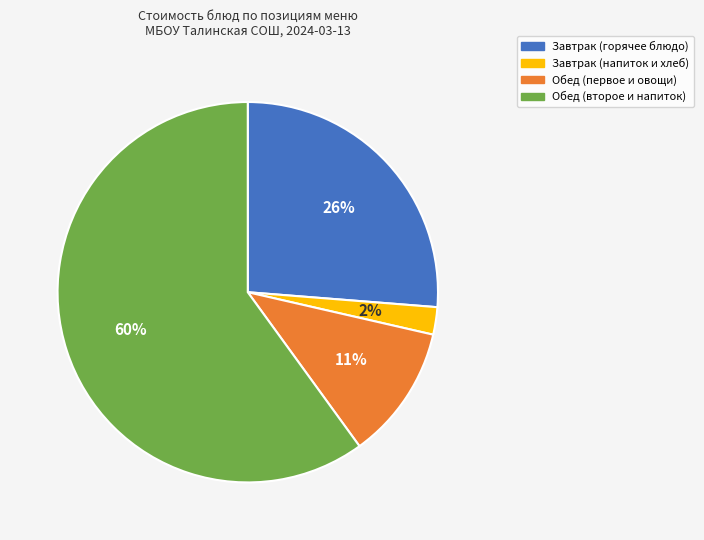

Is there any slice that represents more than half of the pie?

Yes